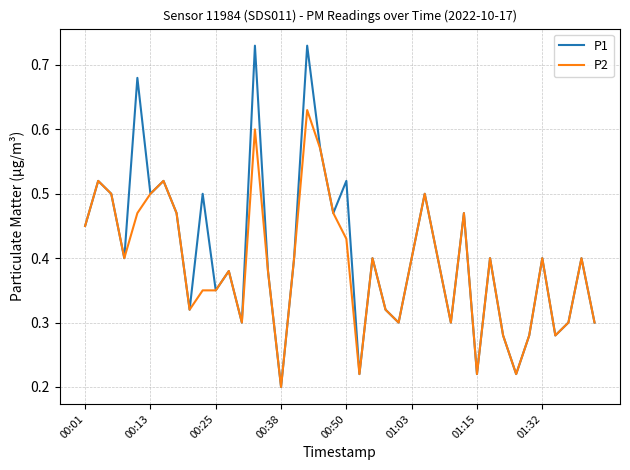

Rank the series by their maximum value, from lowest to highest.

P2, P1